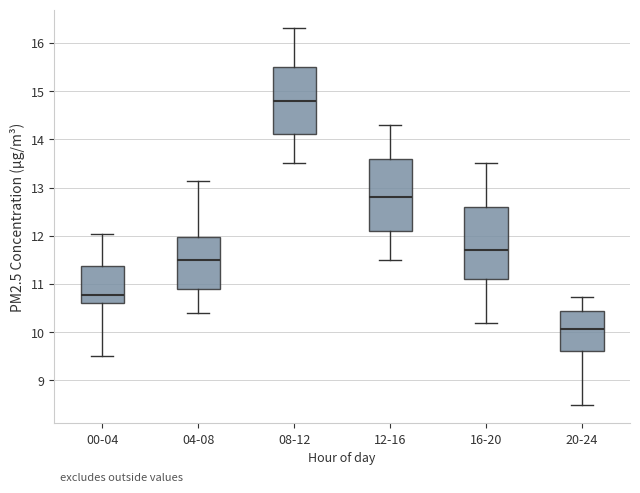

Reading left to right, transcribe this box plot: for each box, give where its median line is, the range the box spans, and where its two whiskers end, as read against the y-axis. The values are not printed on the chart, so give them approximately, as read against the axis.

00-04: median 10.8, box 10.6 to 11.4, whiskers 9.5 to 12.0
04-08: median 11.5, box 10.9 to 12.0, whiskers 10.4 to 13.1
08-12: median 14.8, box 14.1 to 15.5, whiskers 13.5 to 16.3
12-16: median 12.8, box 12.1 to 13.6, whiskers 11.5 to 14.3
16-20: median 11.7, box 11.1 to 12.6, whiskers 10.2 to 13.5
20-24: median 10.1, box 9.6 to 10.4, whiskers 8.5 to 10.7